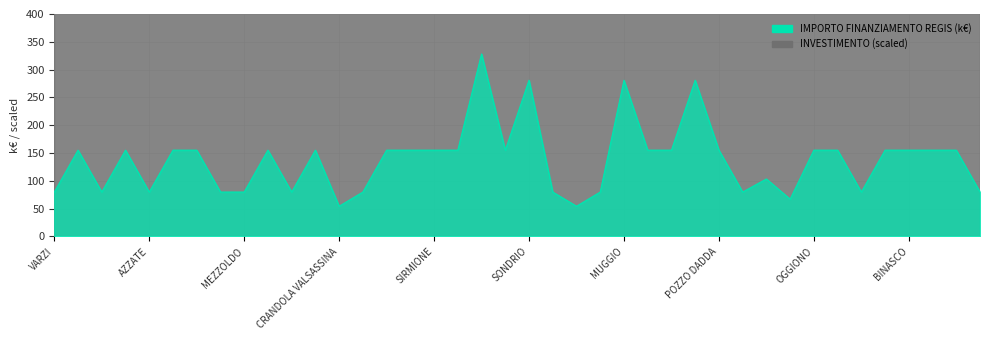

List the labels in order of value, smallest first.

CRANDOLA VALSASSINA, LANZADA, SARTIRANA LOMELLINA, VARZI, FRASCAROLO, AZZATE, FOPPOLO, MEZZOLDO, LONGHENA, PIAZZATORRE, TERNATE, VILLANOVA DARDENGHI, DONGO, GANDELLINO, CASALOLDO, SOMMA LOMBARDO, BREGNANO, PONTE SAN PIETRO, DELLO, VIDIGULFO, VEDANO OLONA, RODIGO, LONATE POZZOLO, STEZZANO, SIRMIONE, VERDELLO, CESATE, TAVERNERIO, LOCATE DI TRIULZI, POZZO DADDA, OGGIONO, MARTINENGO, BUSSERO, BINASCO, MANERBIO, PONTOGLIO, SONDRIO, MUGGIO, CORSICO, CREMONA